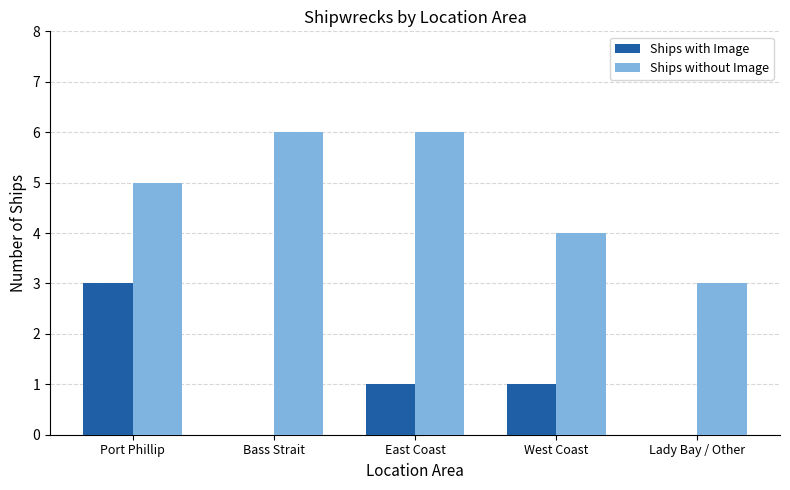

Reading left to right, list all the values displayed in this chart.

Ships with Image: Port Phillip=3	Bass Strait=0	East Coast=1	West Coast=1	Lady Bay / Other=0
Ships without Image: Port Phillip=5	Bass Strait=6	East Coast=6	West Coast=4	Lady Bay / Other=3